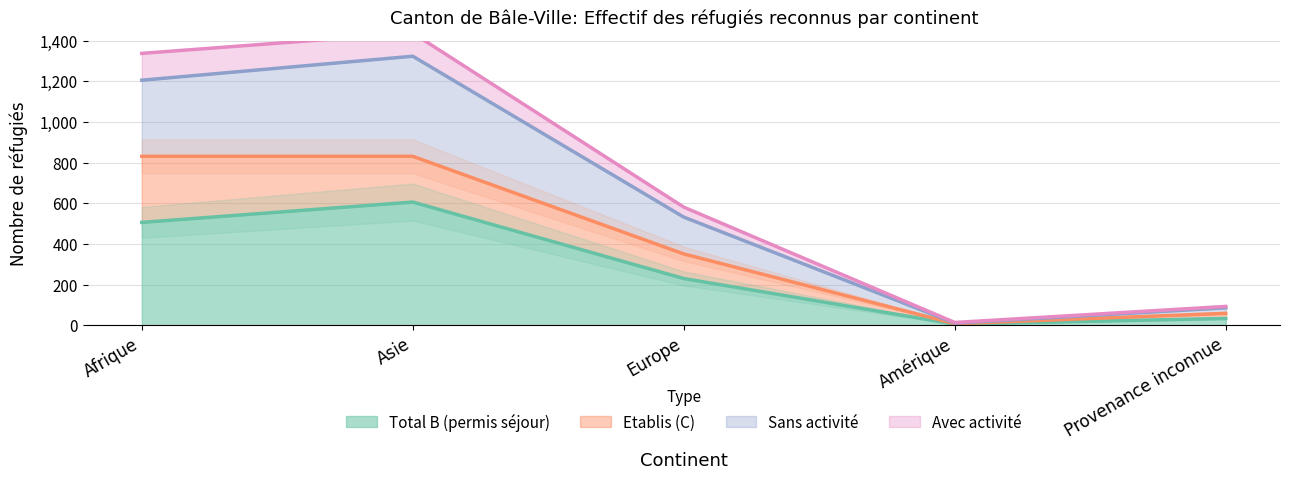

What position from the right is Asie?

4